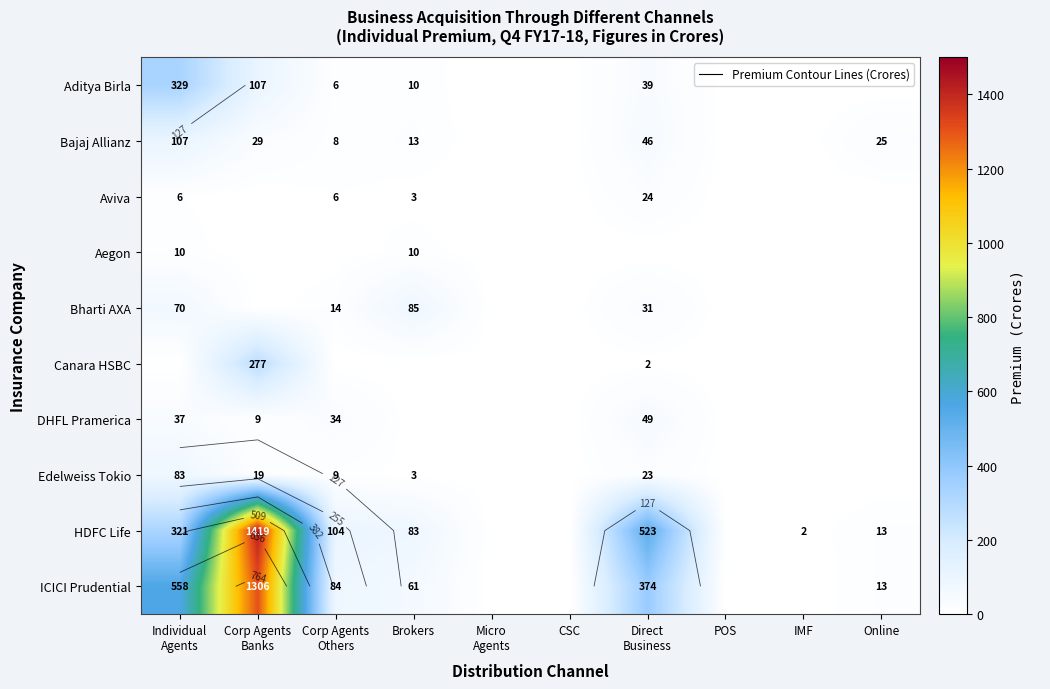

At how many categories does at least one series exceed 438?

3